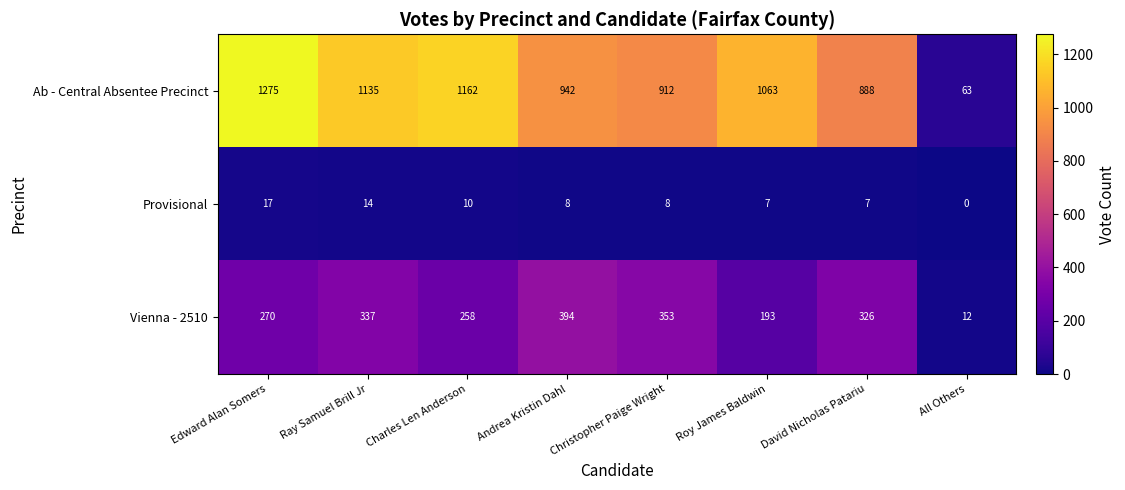

Which series has the widest spread of values?

Ab - Central Absentee Precinct